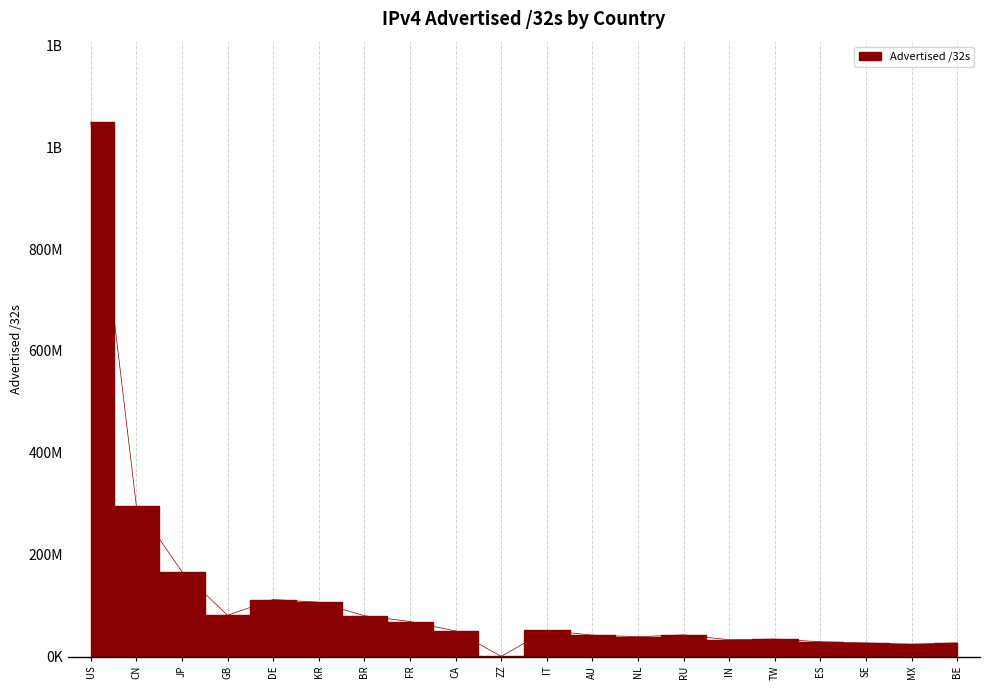

Which has a higher value, KR or ES?

KR